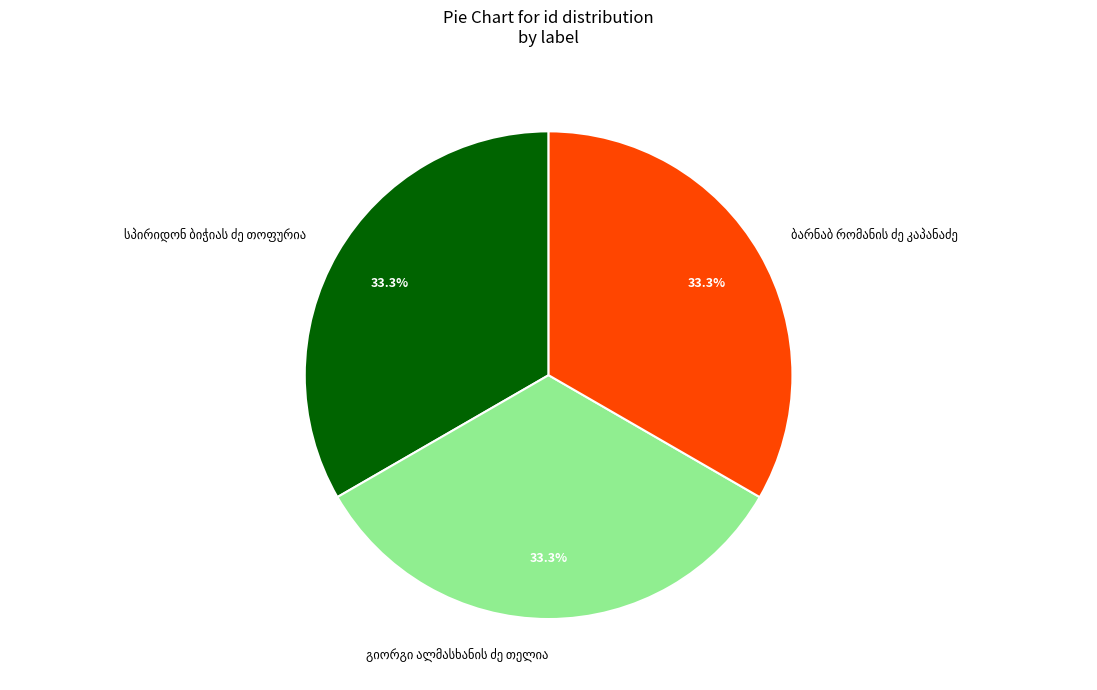

Is there any slice that represents more than half of the pie?

No